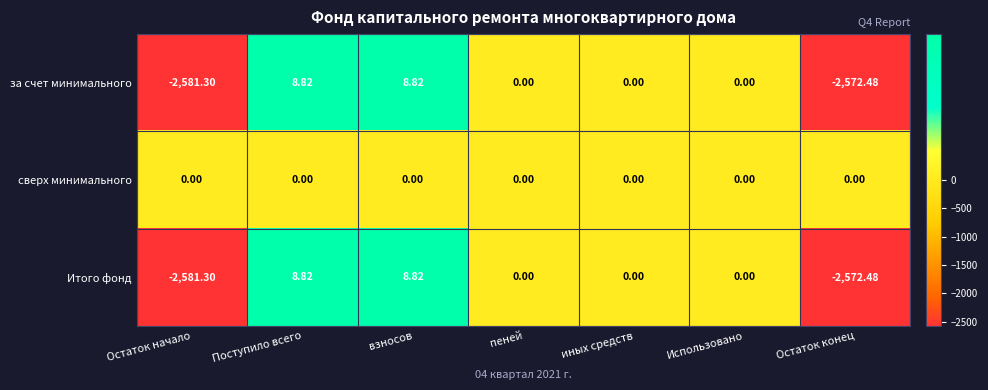

Where does the Итого фонд series first go above 0?

Поступило всего